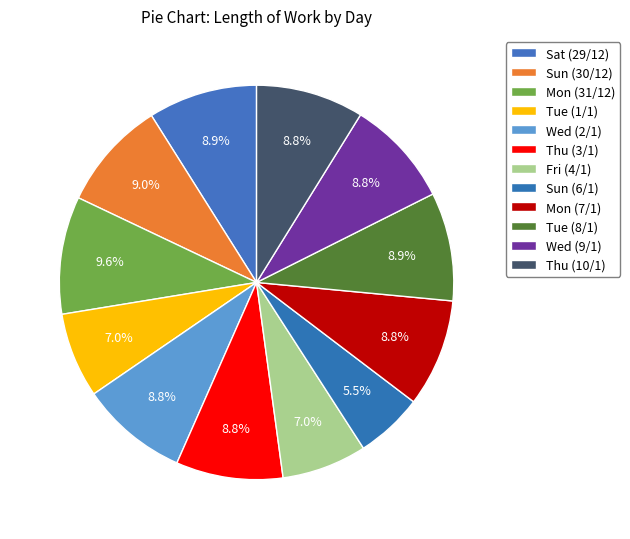

What is the largest slice in the pie chart?

Mon (31/12)